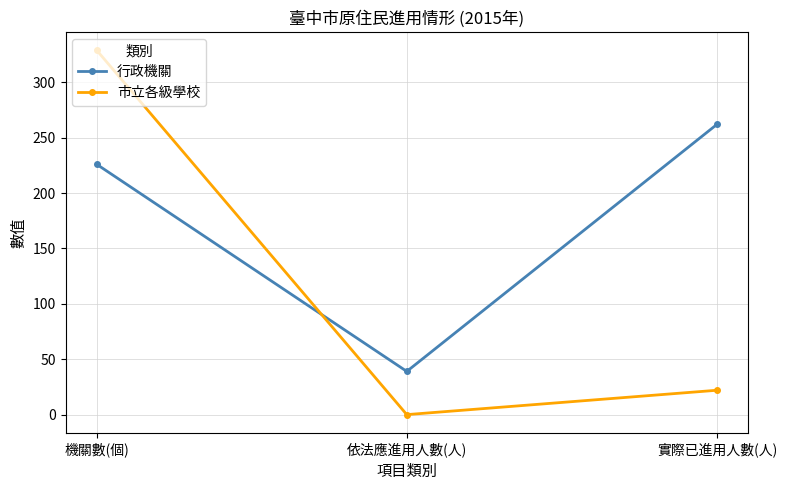

The value of 市立各級學校 at 機關數(個) is 329. True or false?

True